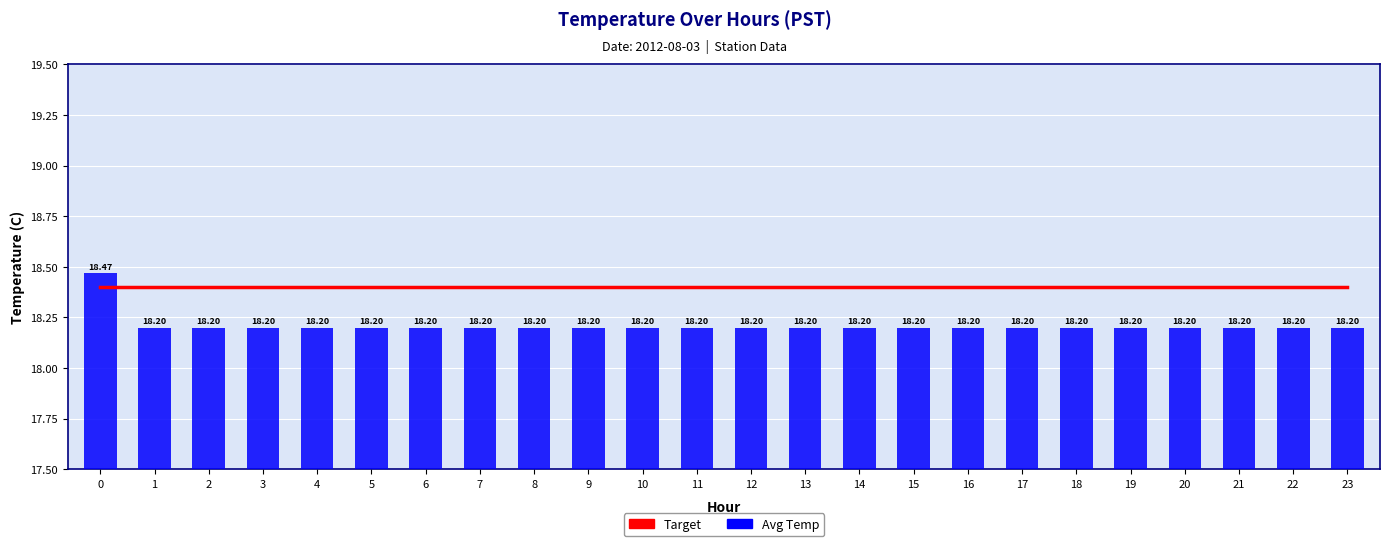

Which series has the largest total across all categories?

Target